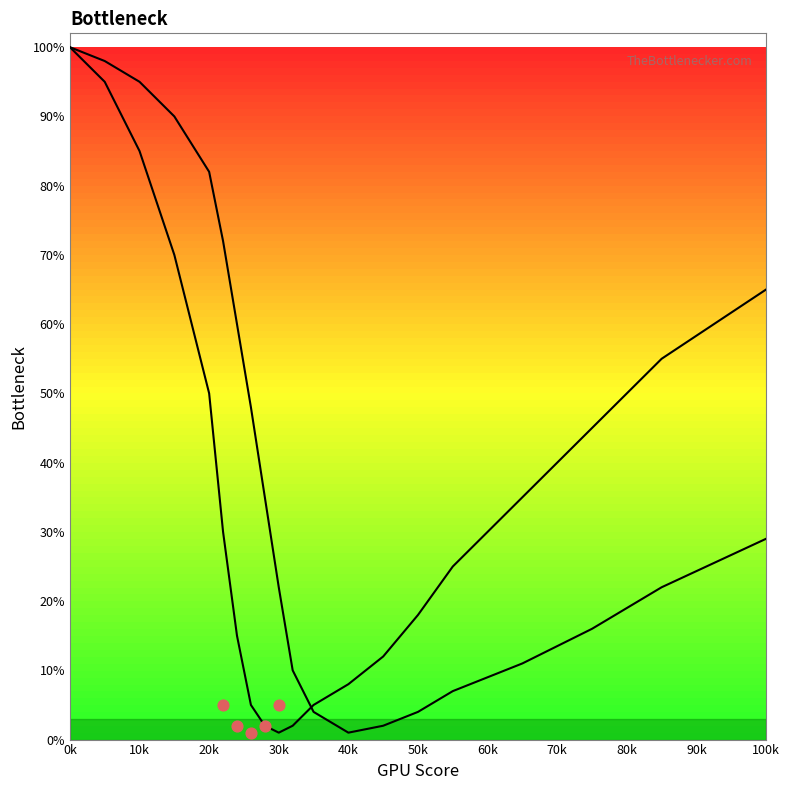

At how many categories does at least one series exceed 32?

13